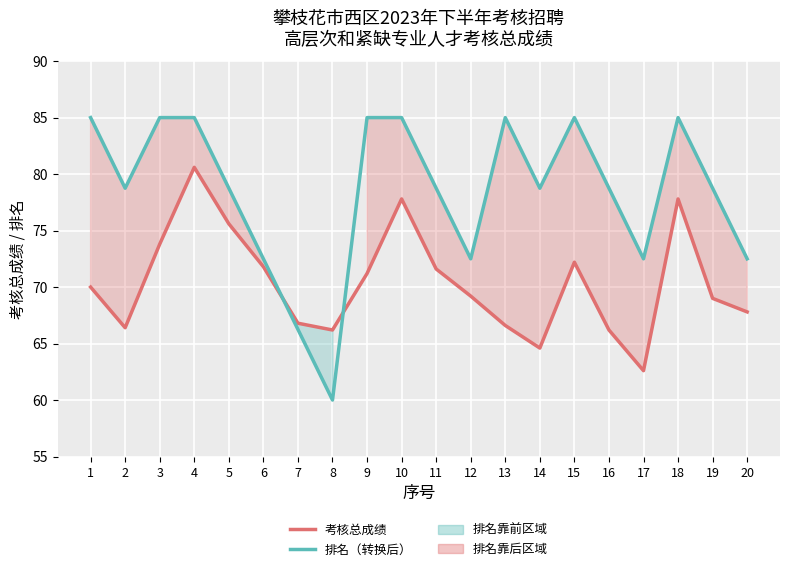

What are all the series names shown in the legend?

考核总成绩, 排名（转换后）